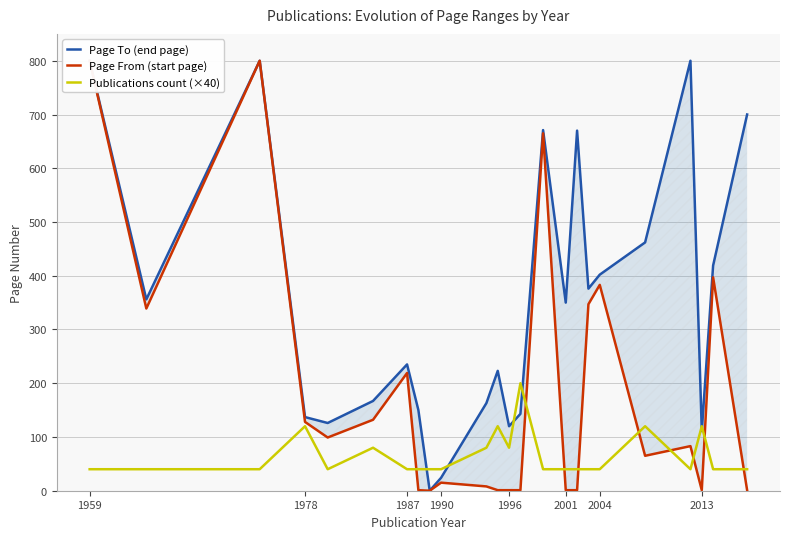

Which series has the largest range (max minus min)?

Page To (end page)